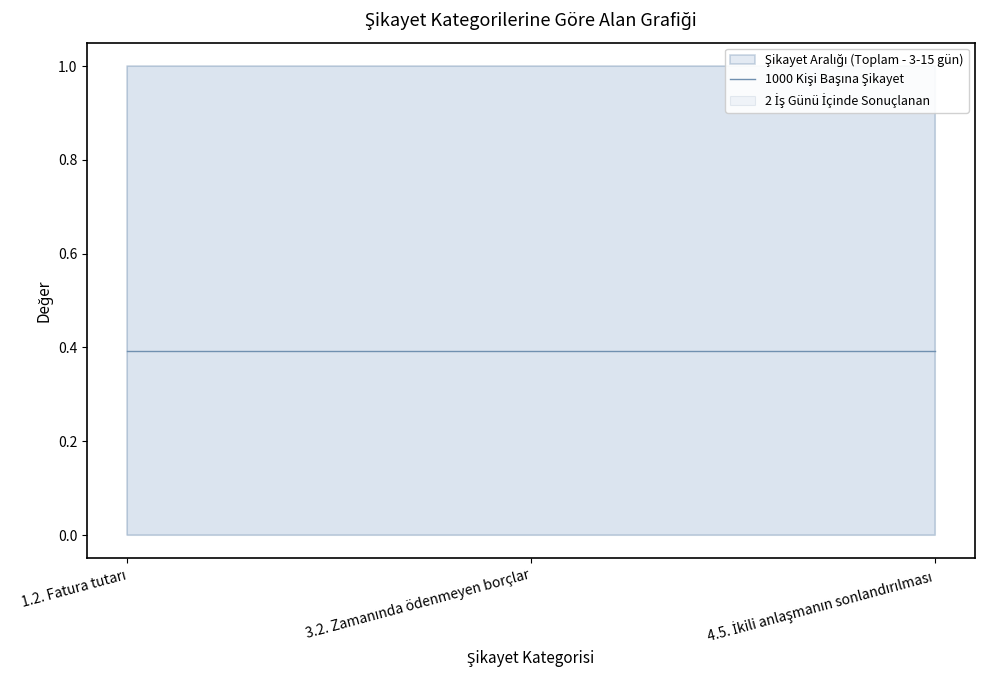

List the labels in order of 3-15 iş günü arasında sonuçlanan value, largest first.

1.2. Fatura tutarı, 3.2. Zamanında ödenmeyen borçlar, 4.5. İkili anlaşmanın sonlandırılması